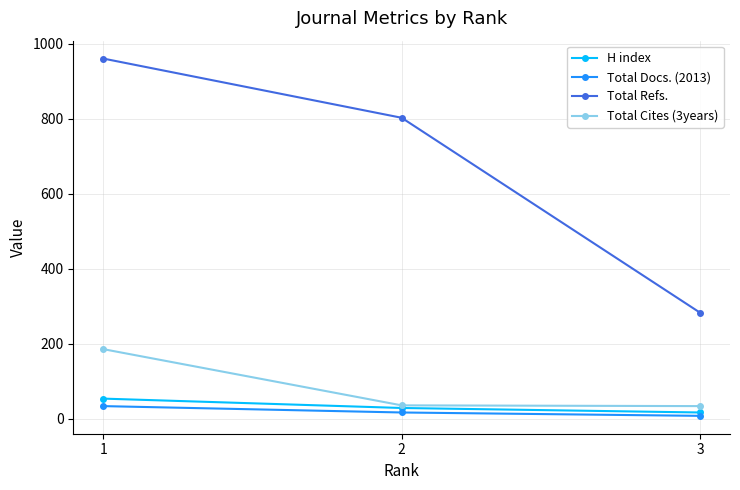

What is the sum of all Total Refs. values?

2047